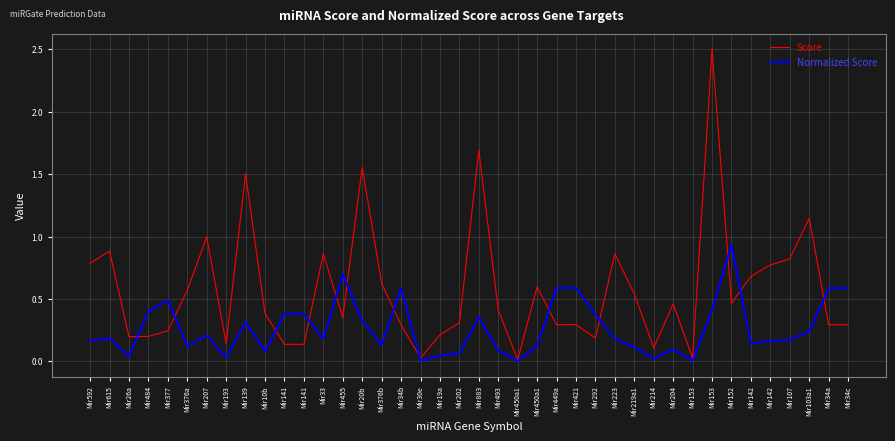

Which series ends up on top after the final intersection of Normalized Score and Score?

Normalized Score